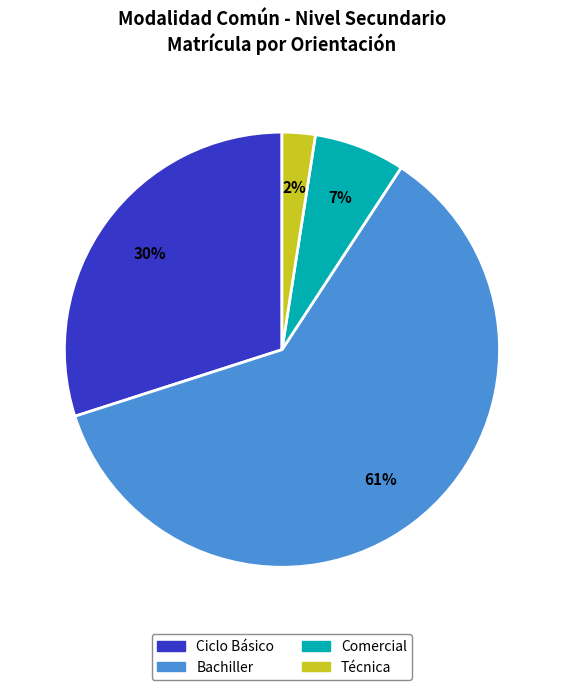

To the nearest percent, what percentage of the pie is Bachiller?

61%